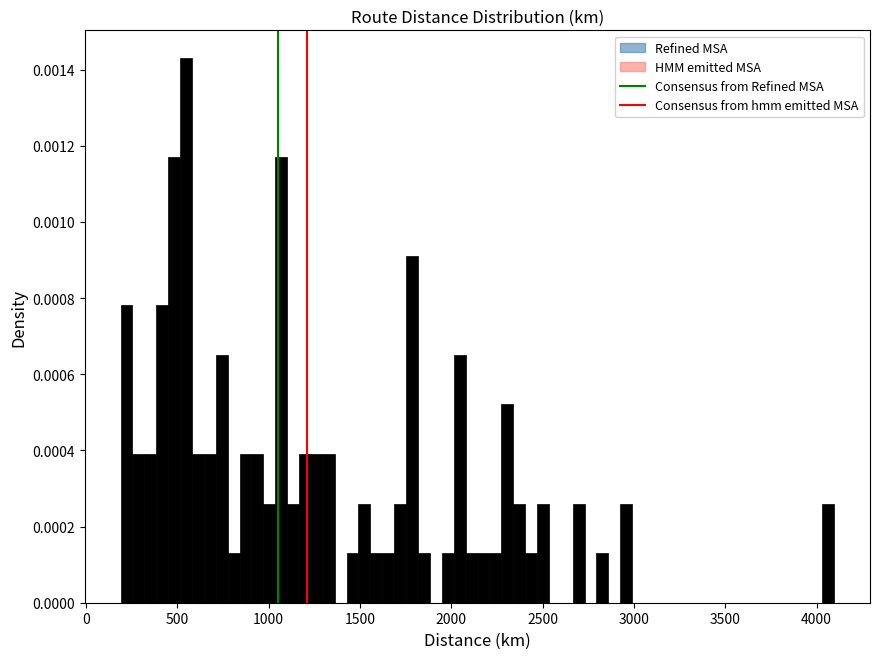

Around what value on the x-axis is the tallest bar? Give the approximate position of its centre, as read against the axis.

550